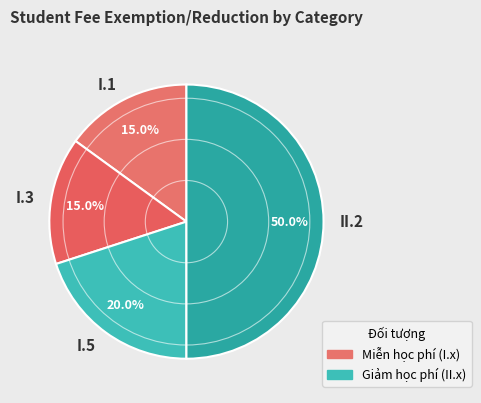

How many segments does this pie chart have?

4